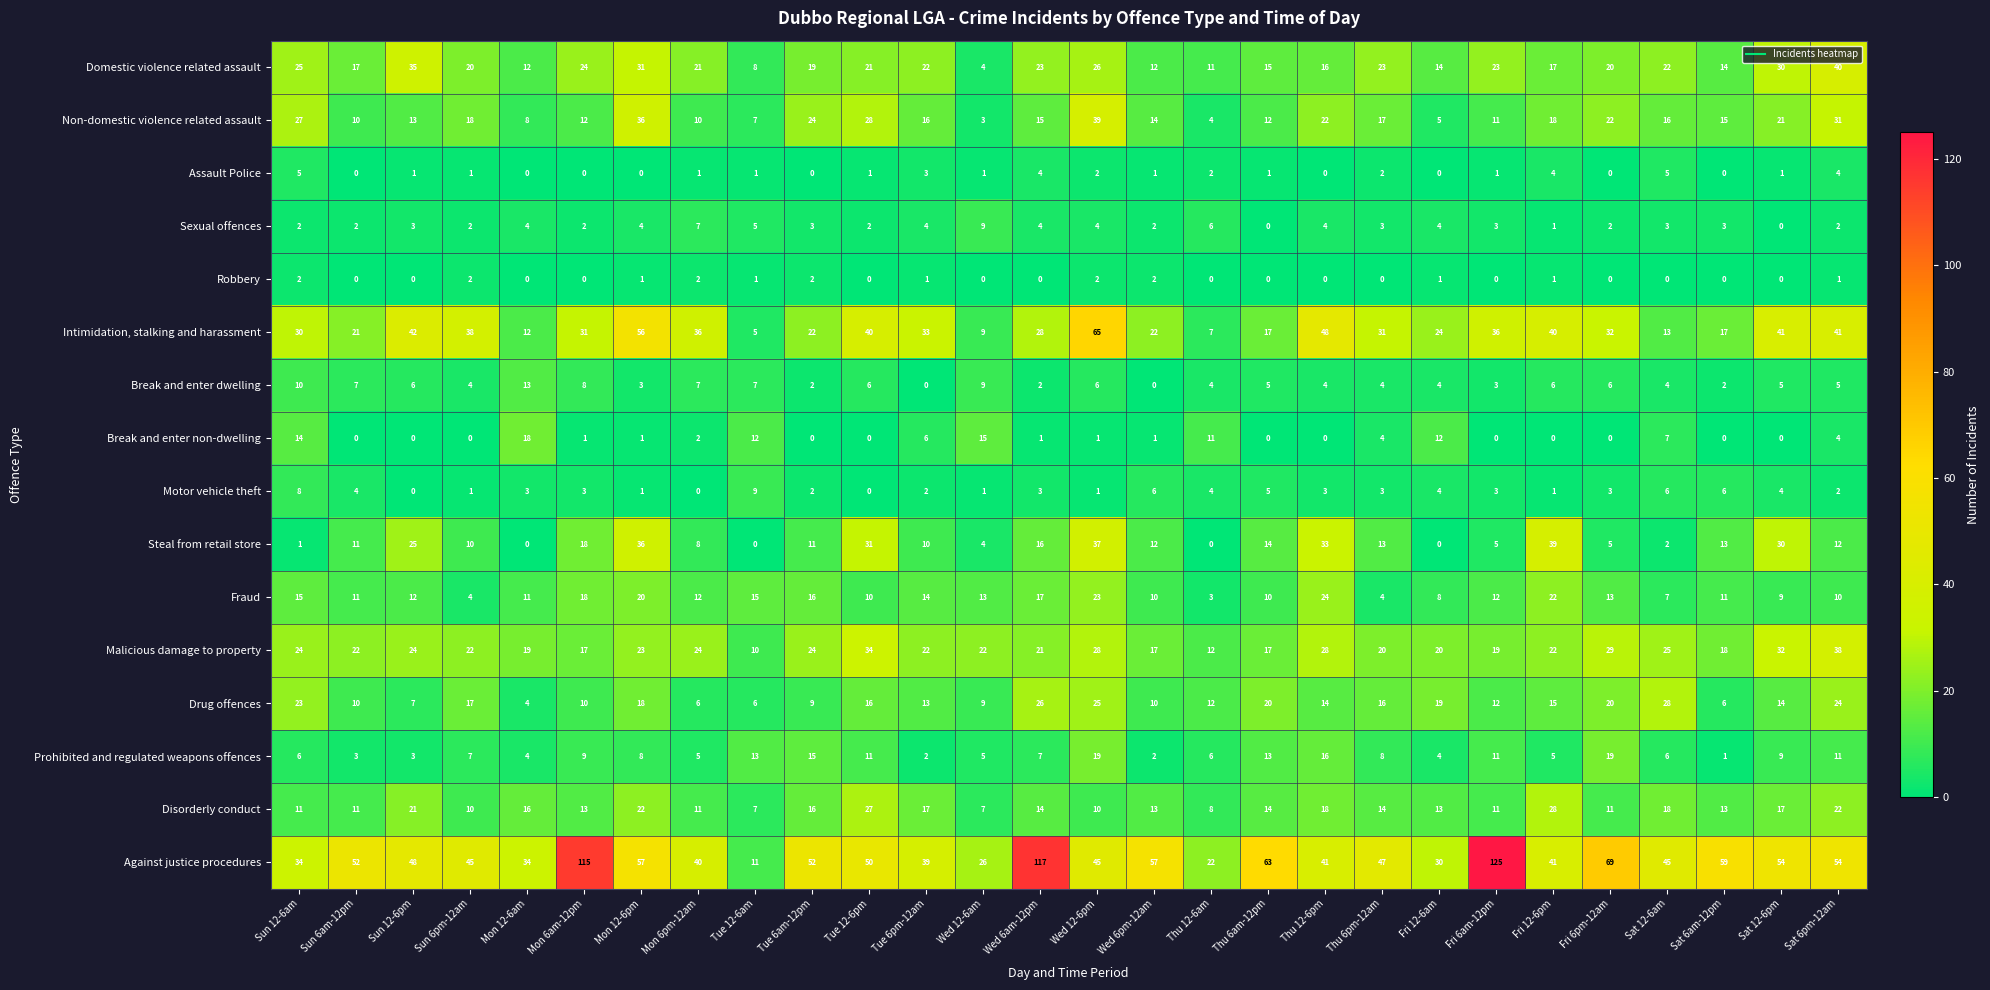

At which label does Break and enter non-dwelling first exceed 1?

Sun 12-6am